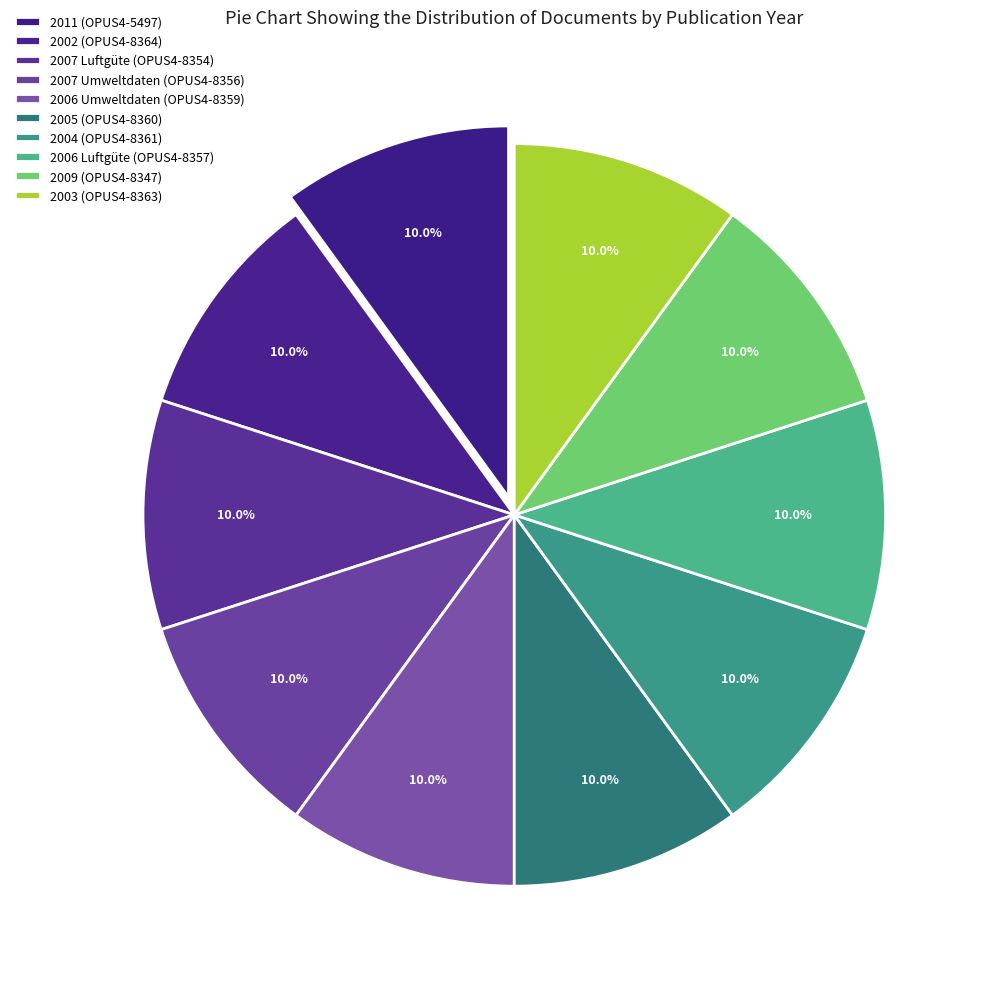

Count the number of slices in the pie.

10